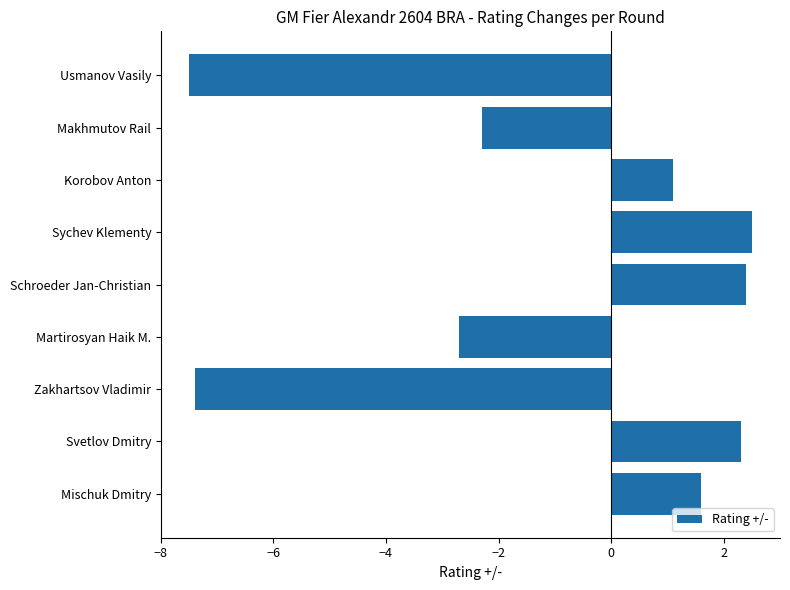

Is it true that the value at Zakhartsov Vladimir is -2.8?

False